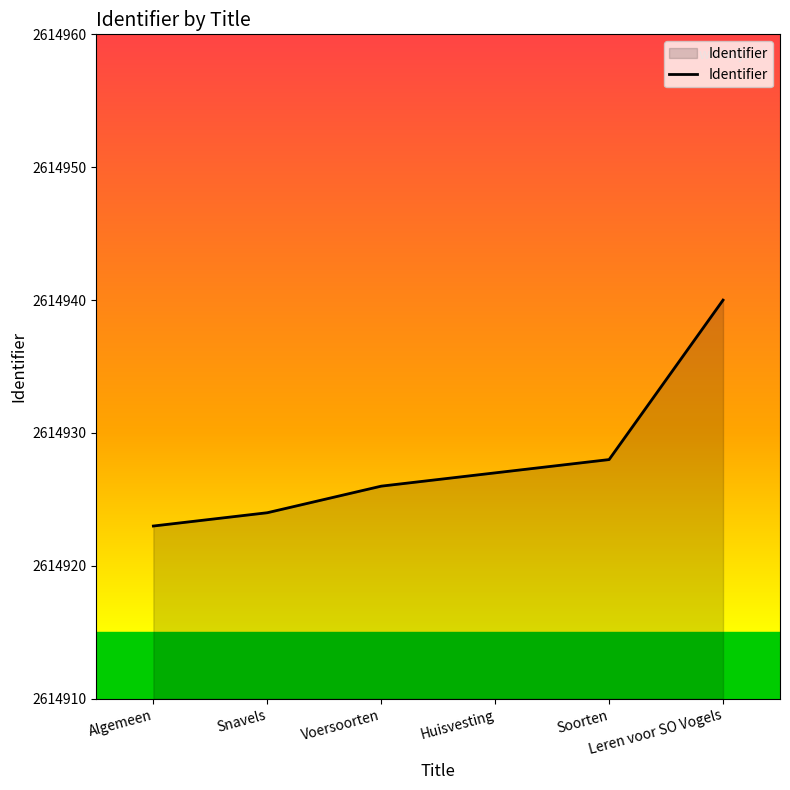

The value at Voersoorten is 1735621. True or false?

False